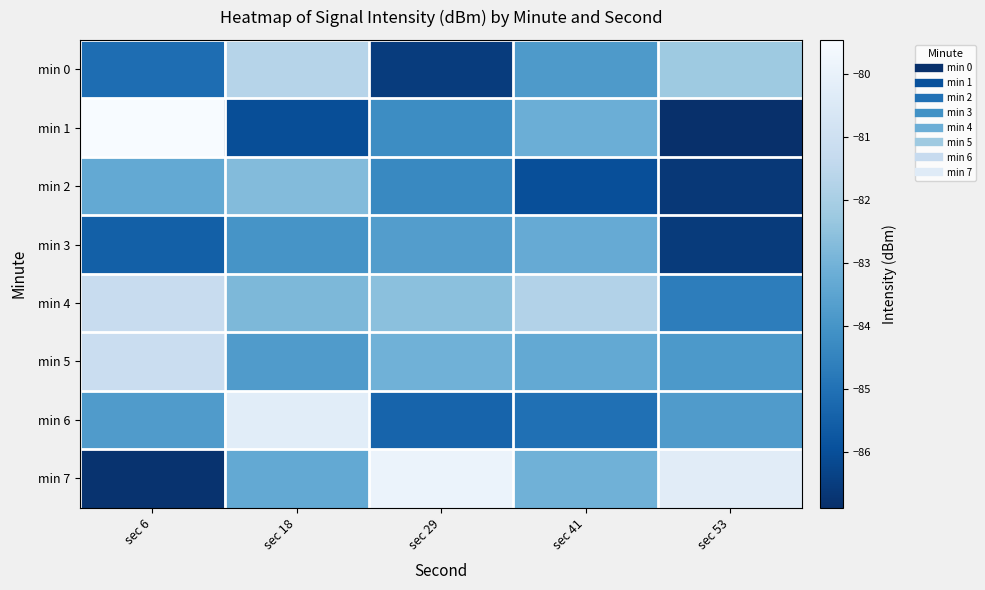

What is the spread (max minus min) of values at sec 53?

6.6